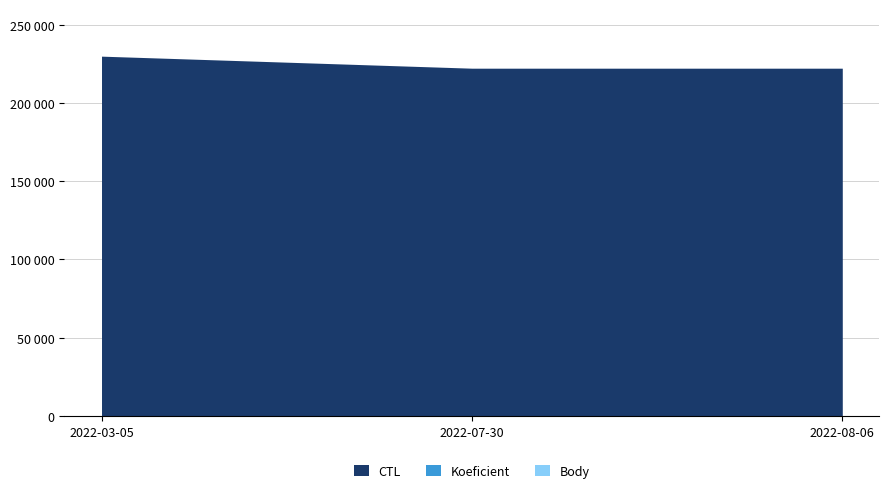

Is it true that Body equals 222214 at 2022-07-30?

True